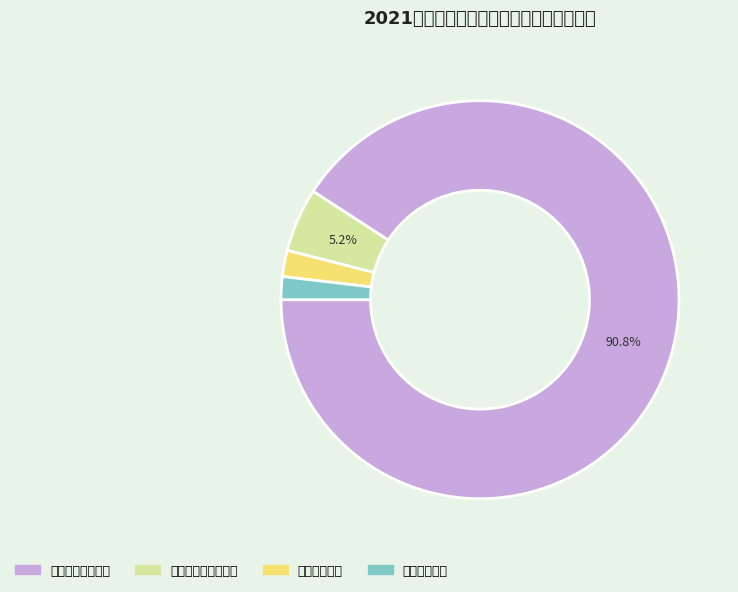

Approximately how many times larger is the value at 社会保障和就业支出 compared to 一般公共服务支出?

0.1